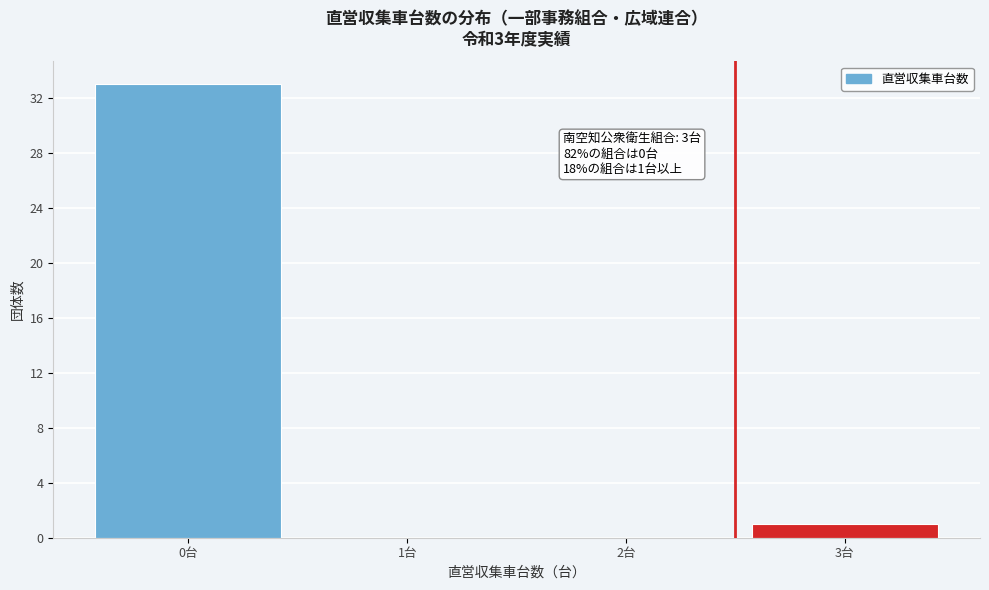

Reading left to right, transcribe all the data shown in this chart.

0台=33	1台=0	2台=0	3台=1